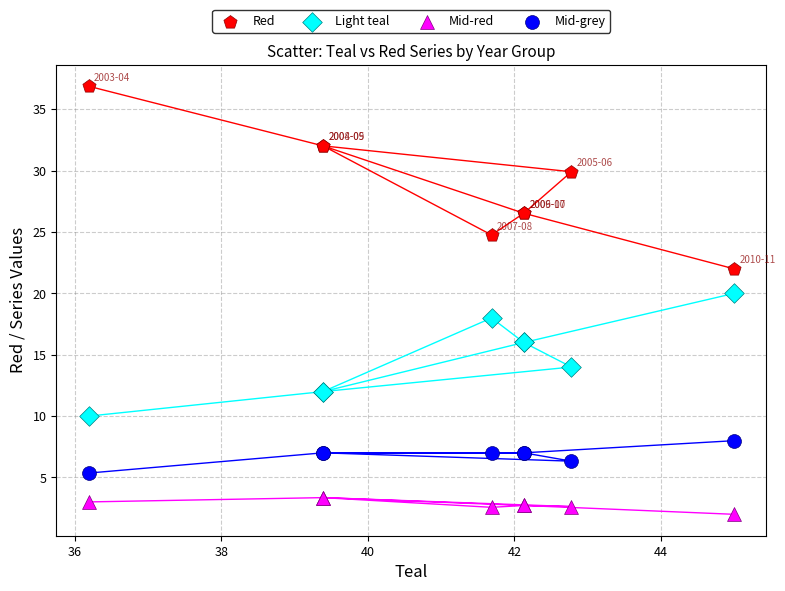

Which series has the largest Y range (max minus min)?

Red